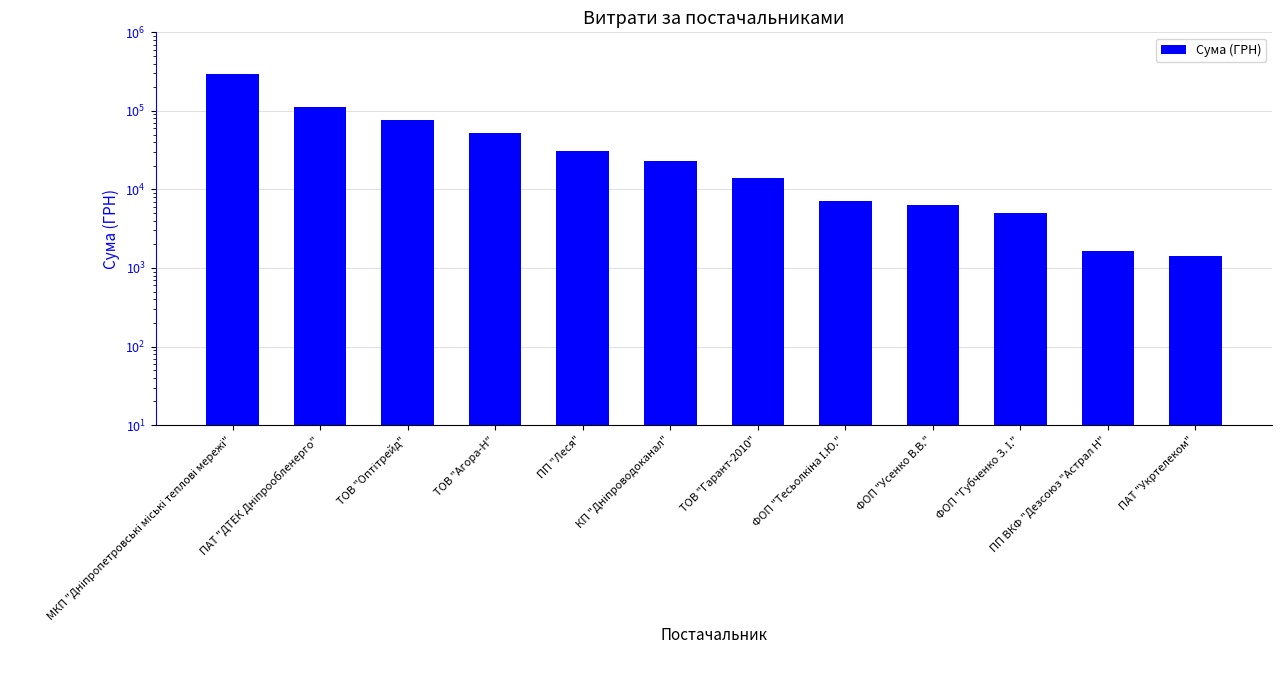

What is the change in value from КП "Дніпроводоканал" to ФОП "Губченко З. І."?

-18254.2